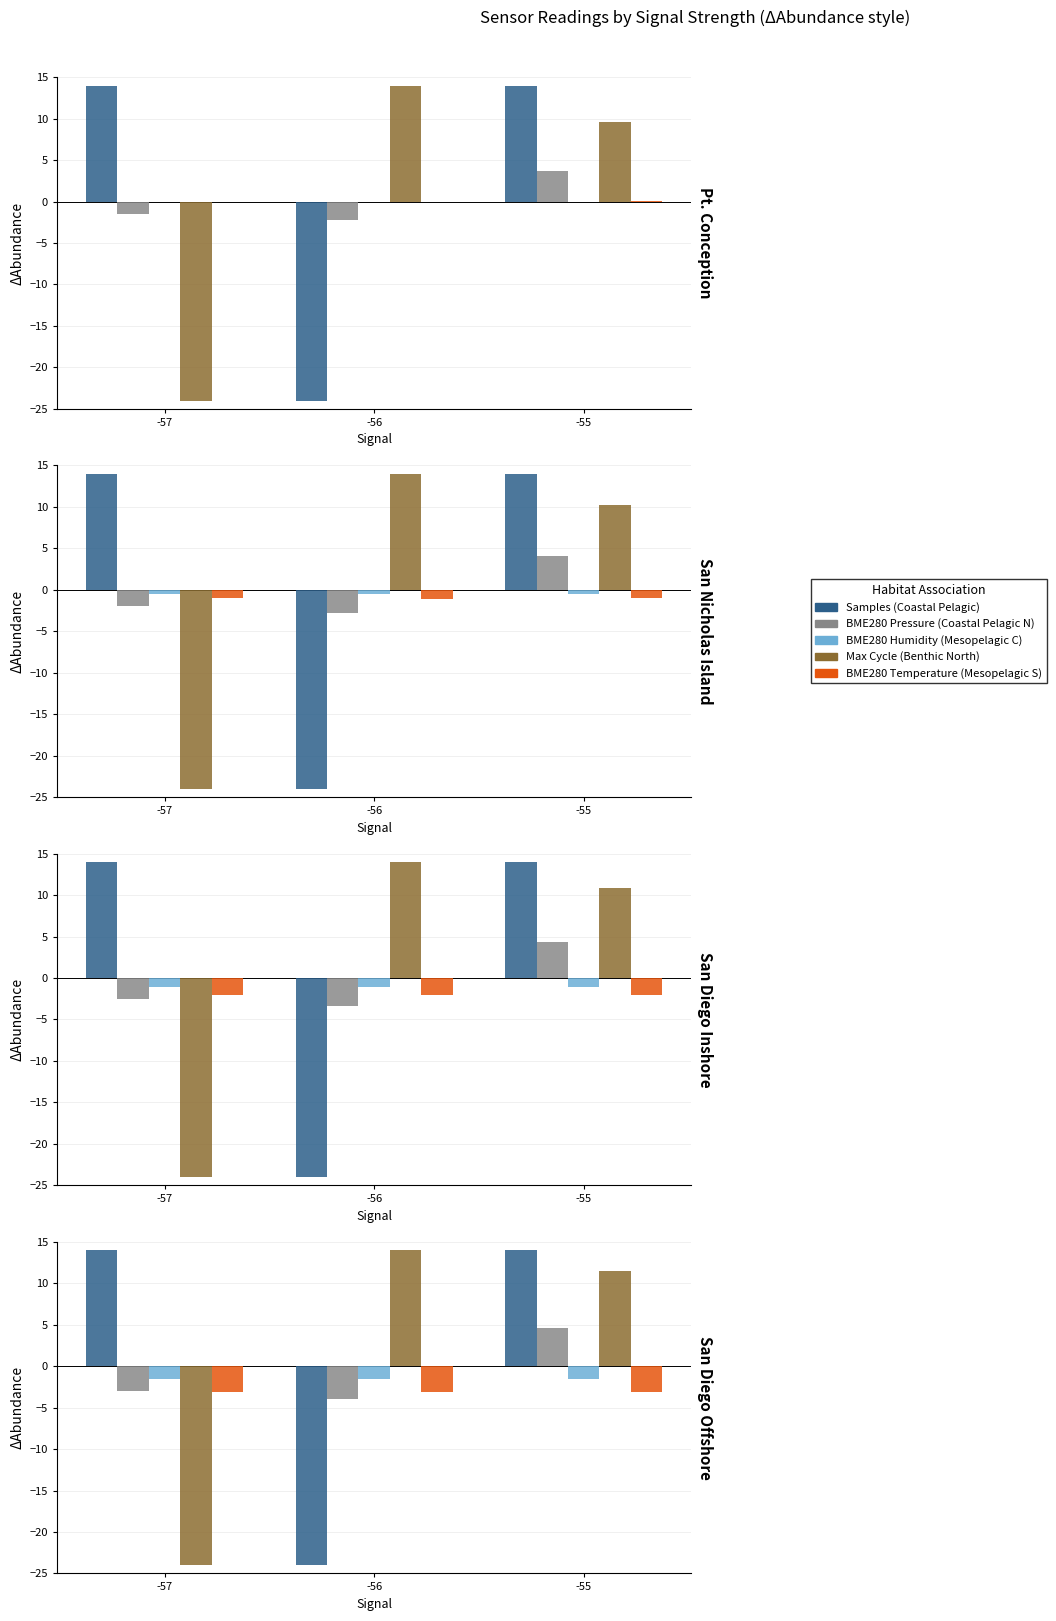

True or false: Max_cycle has a value of 5.5 at -55.

False